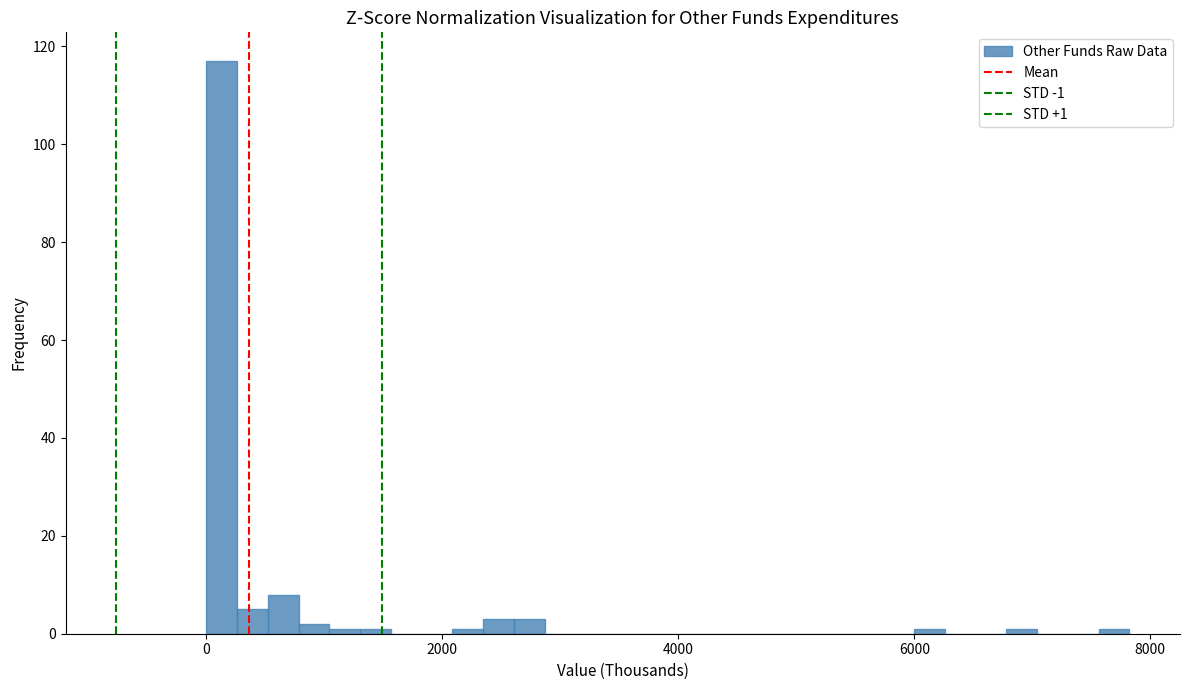

Read against the x-axis, roughly where is the centre of the tallest bar?

200